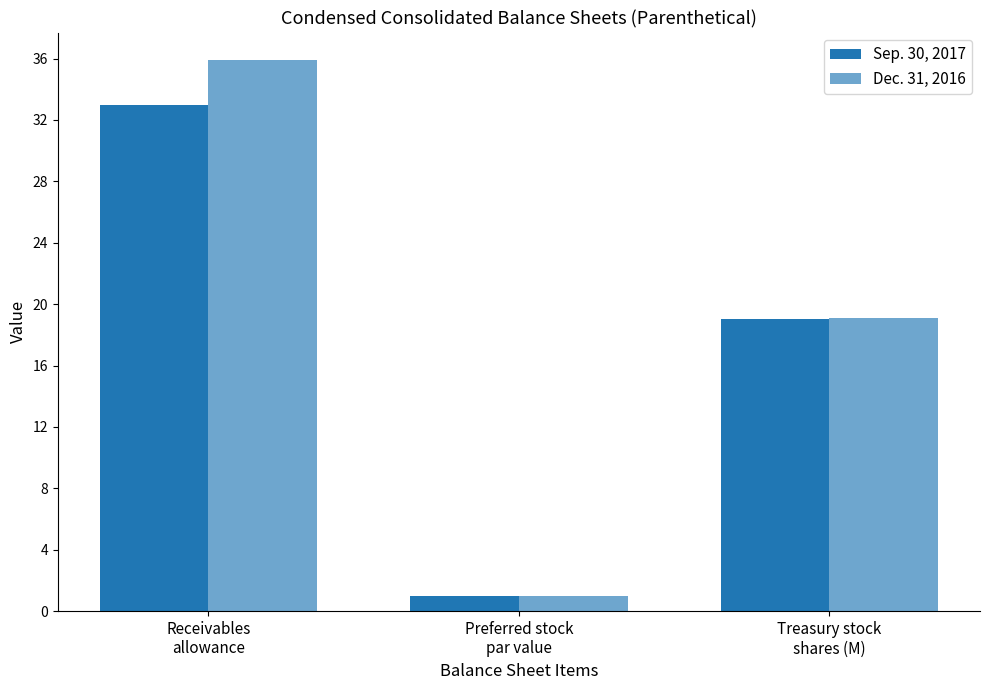

How many values in the Dec. 31, 2016 series exceed 19?

2